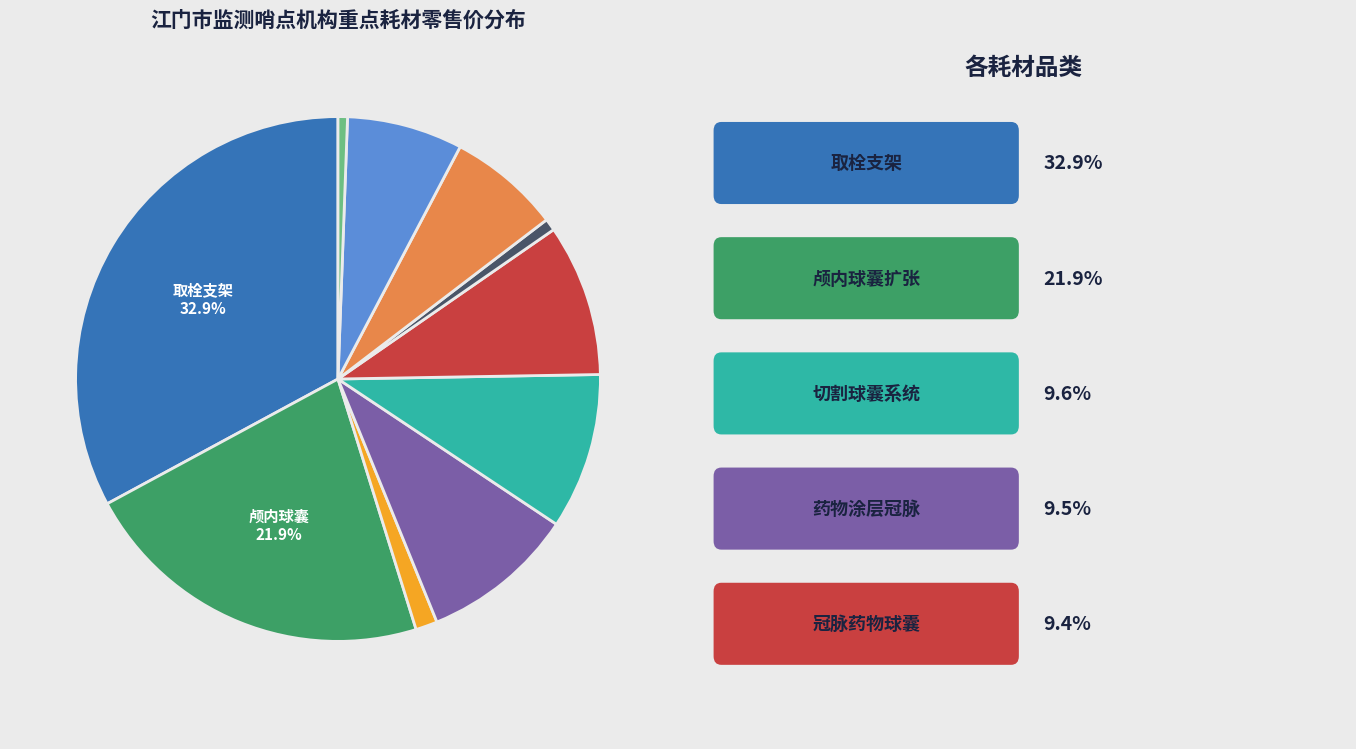

Is there a majority slice in this chart?

No